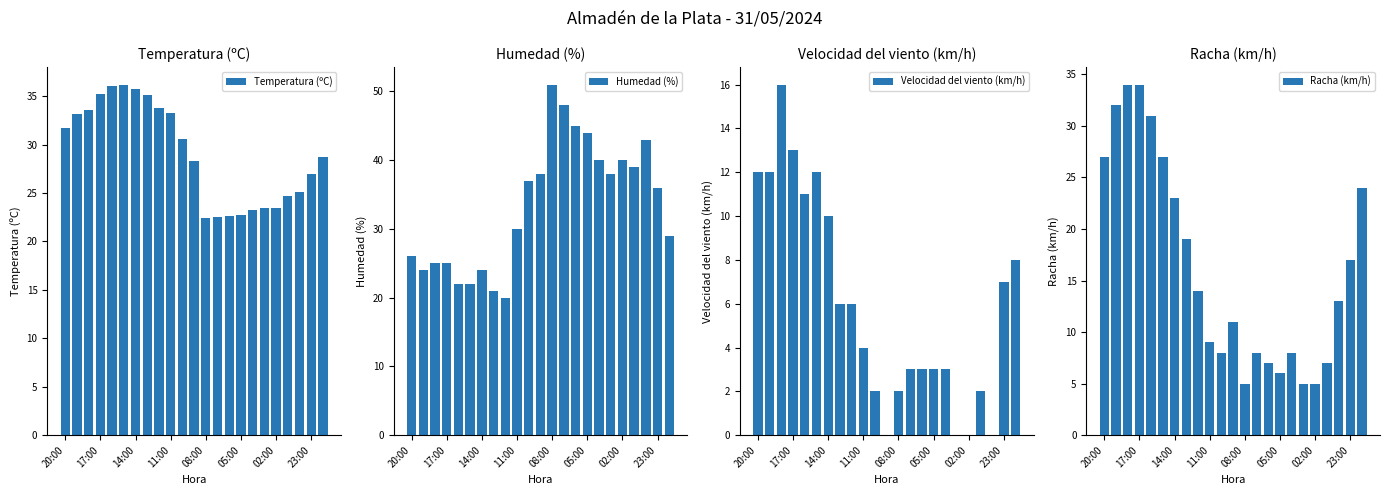

What is the label of the 1st bar from the left?

20:00